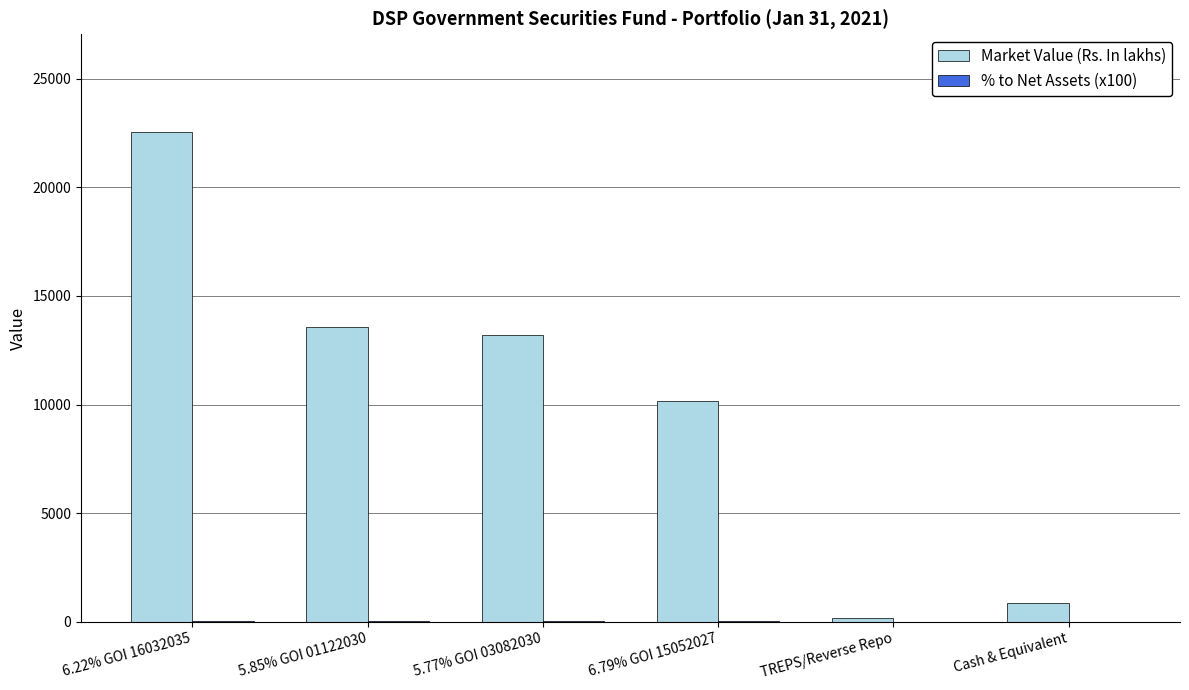

What is the sum of all Market Value (Rs. In lakhs) values?

60554.2